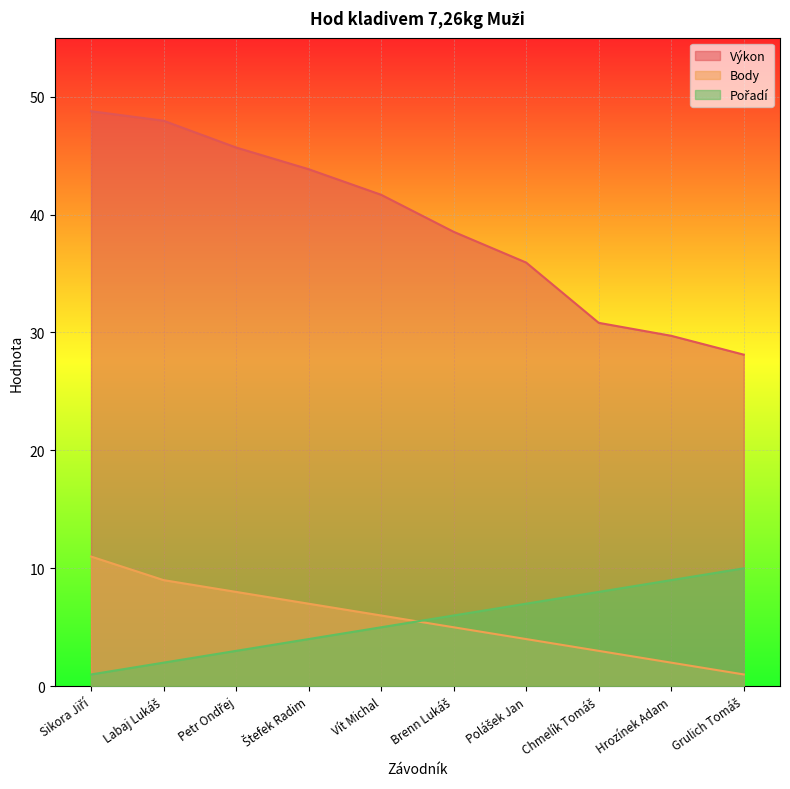

At which category is the sum across all series the highest?

Sikora Jiří